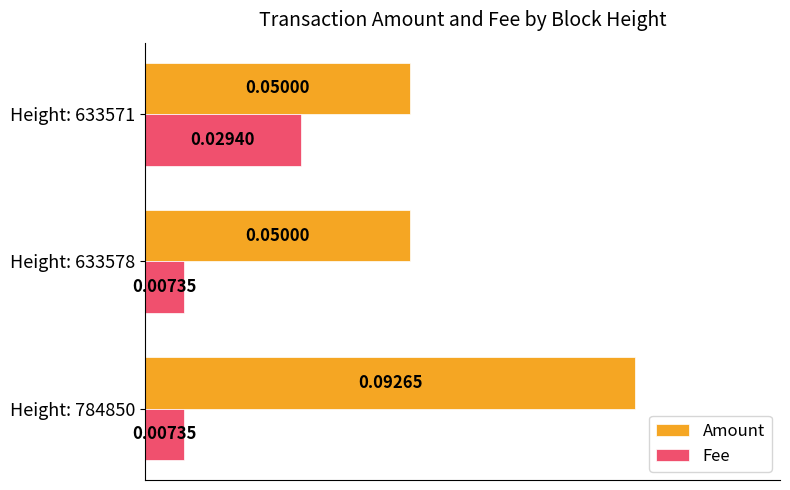

List the series in order of their peak value, highest first.

Amount, Fee